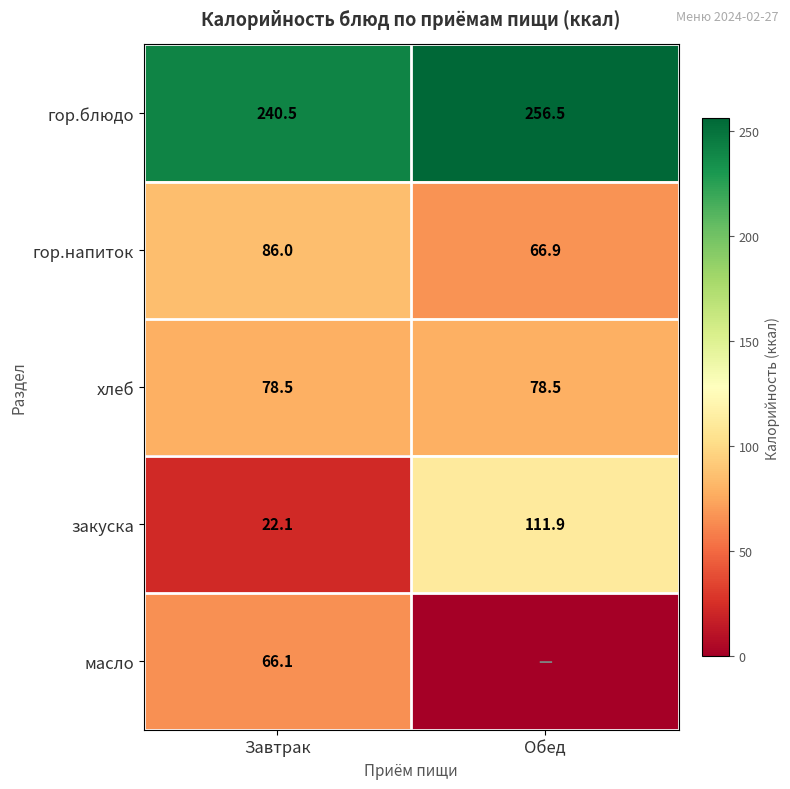

At which label does гор.блюдо reach its minimum?

Завтрак